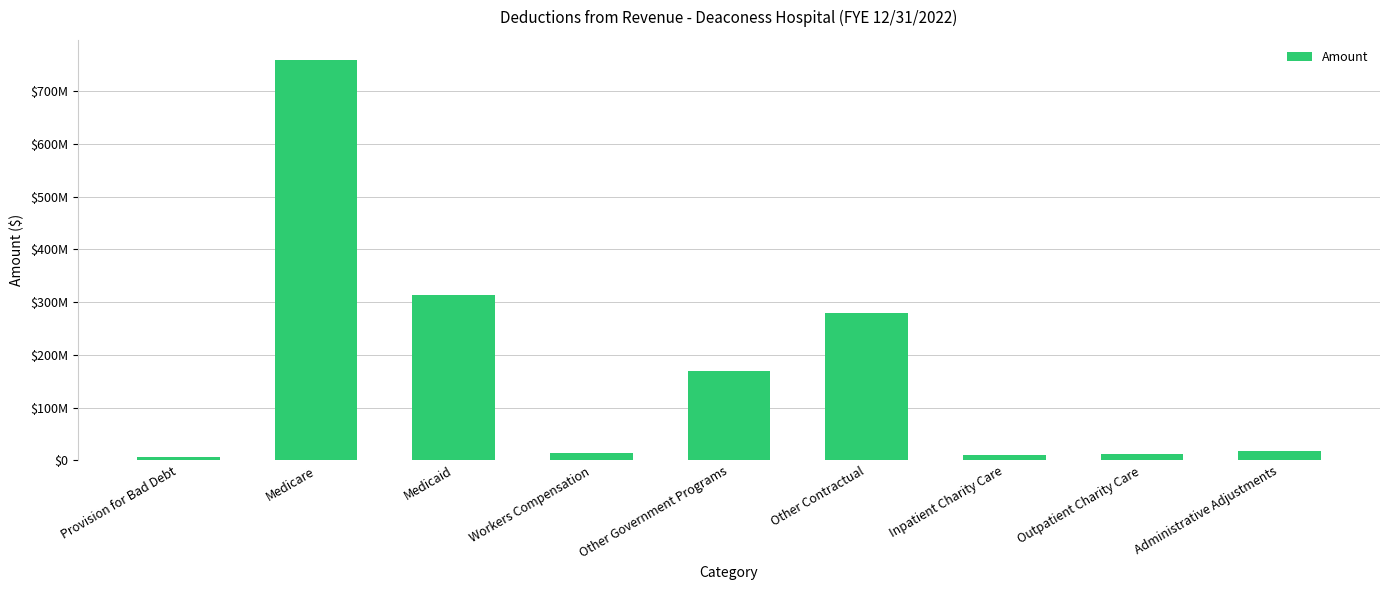

What position from the left is Medicaid?

3